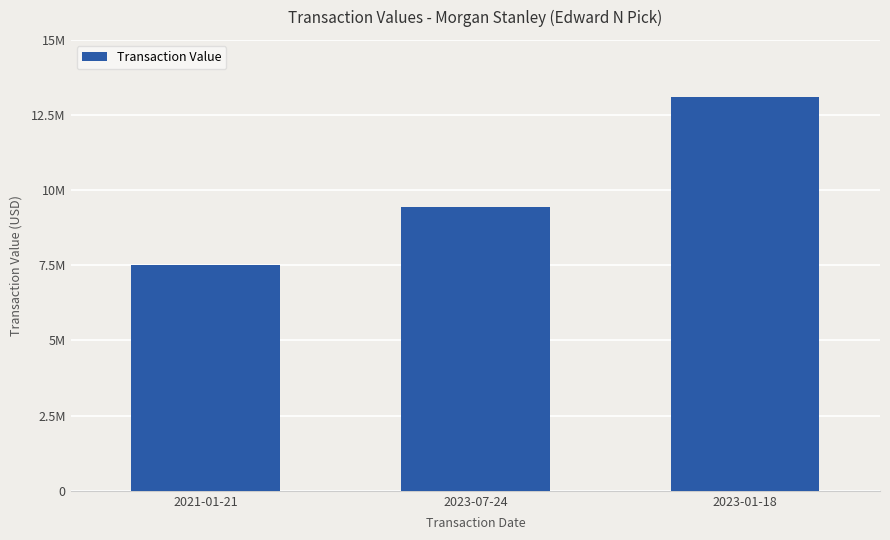

At which label is the value closest to 10301383?

2023-07-24